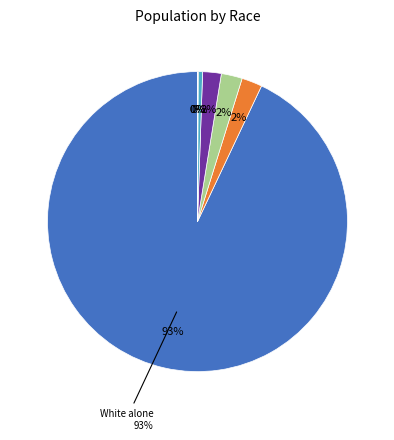

Is it true that Some Other Race alone is 0% of the pie?

True